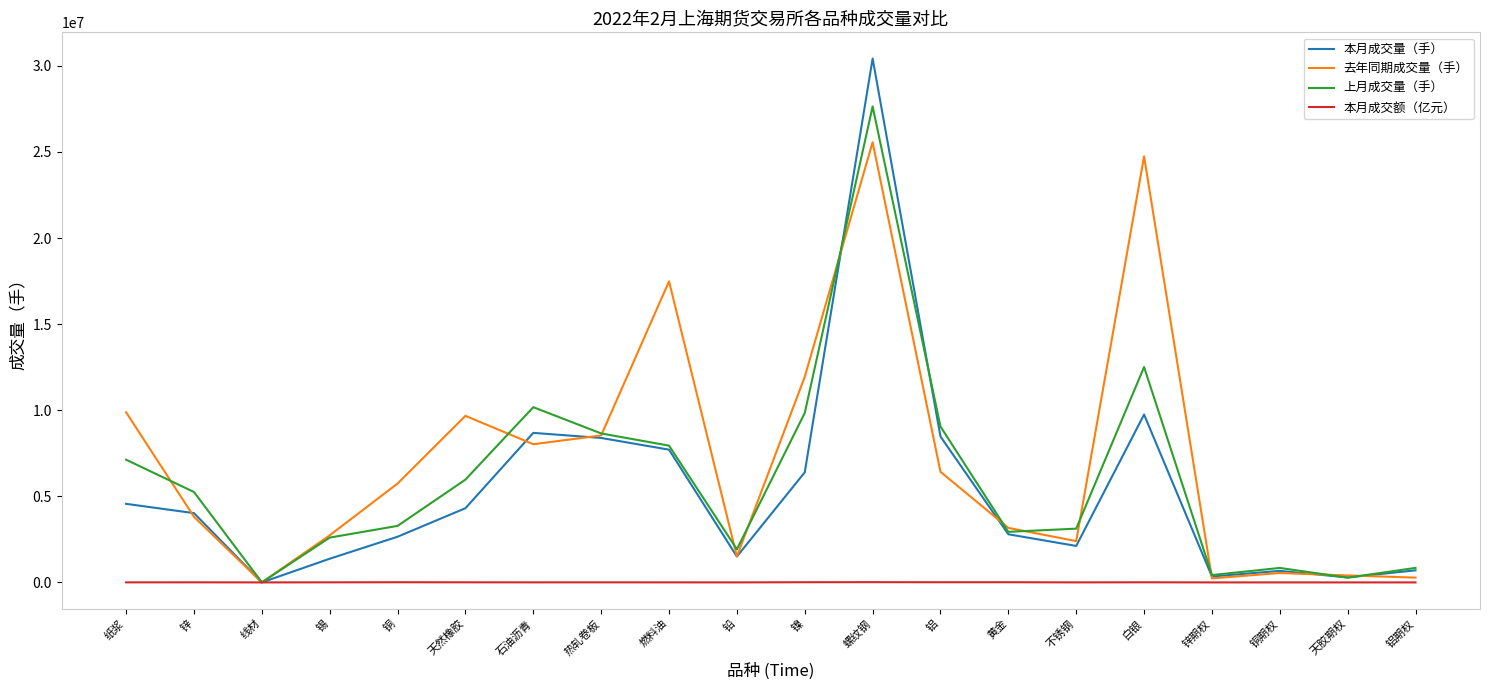

Which series has the widest spread of values?

本月成交量（手）